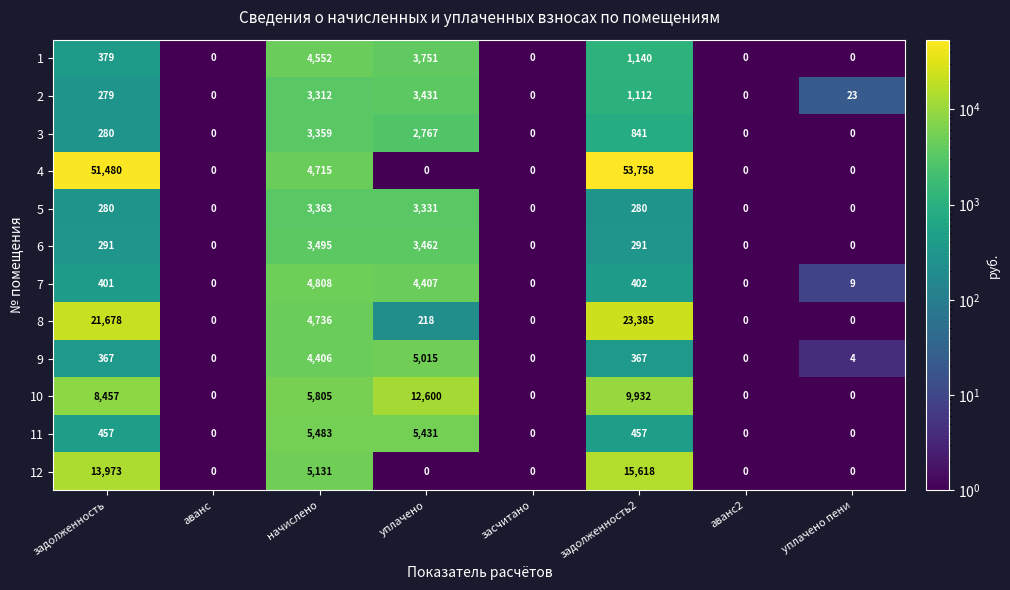

Which series changed the most between задолженность and задолженность2?

4